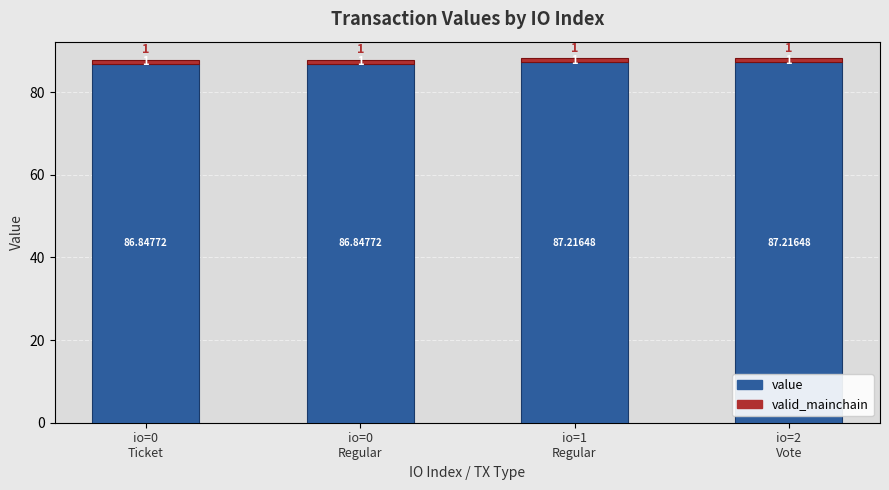

List the series in order of their peak value, lowest first.

valid_mainchain, value